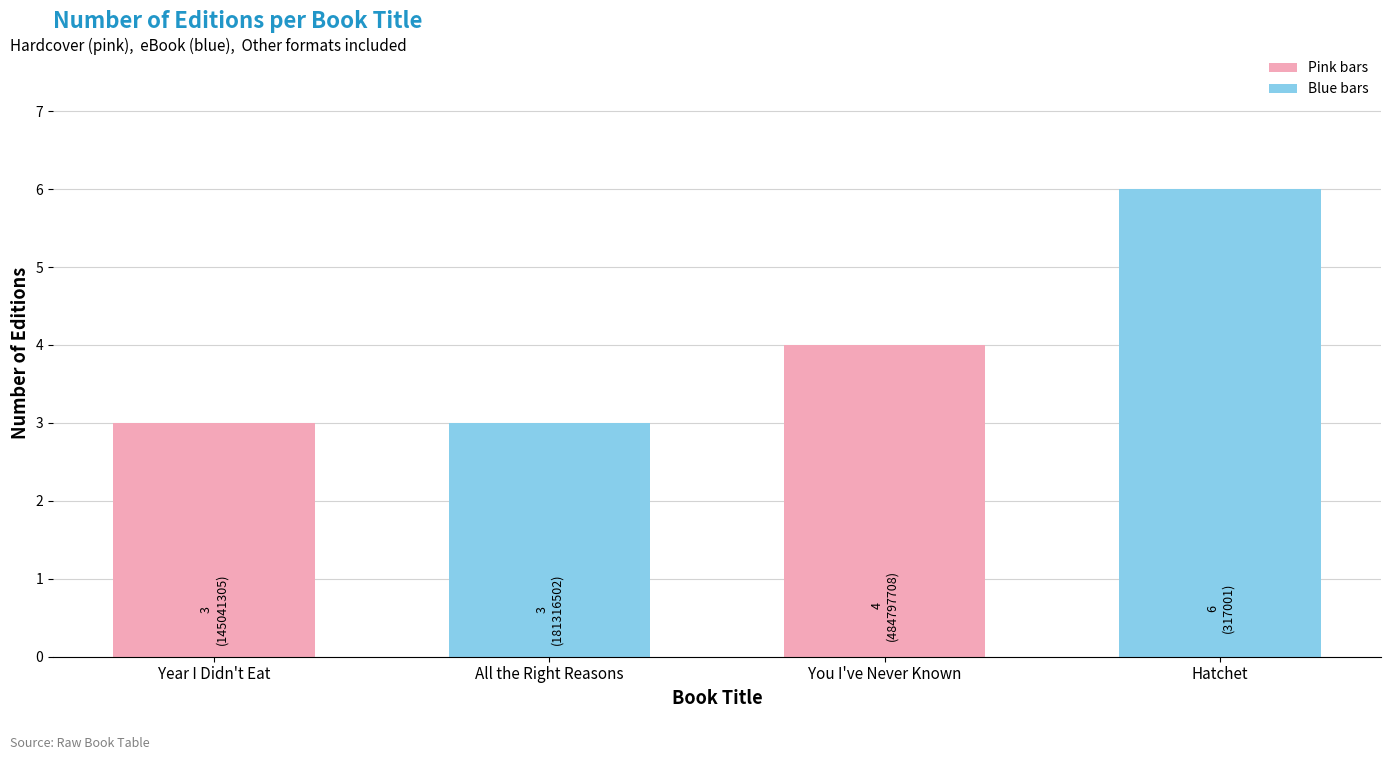

Count the values in the range 3 to 6.

4